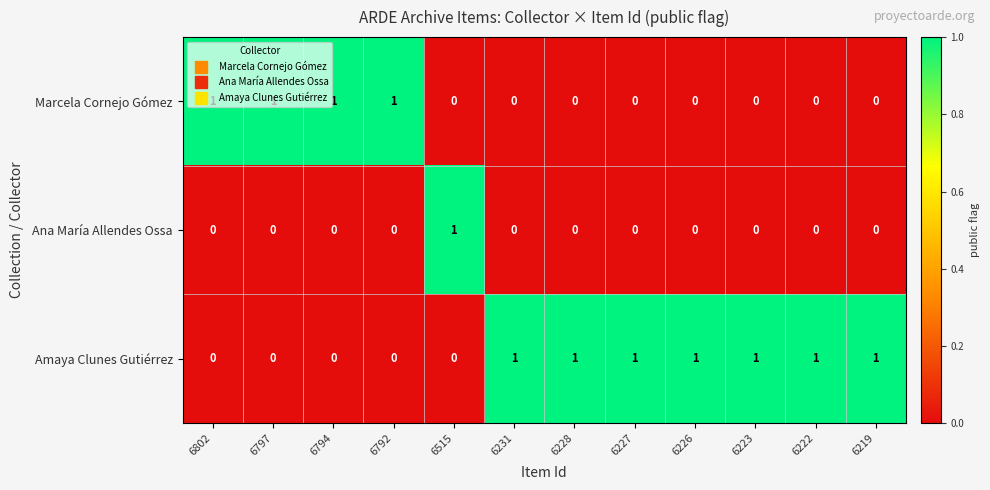

How many Amaya Clunes Gutiérrez values are between 0 and 1?

12